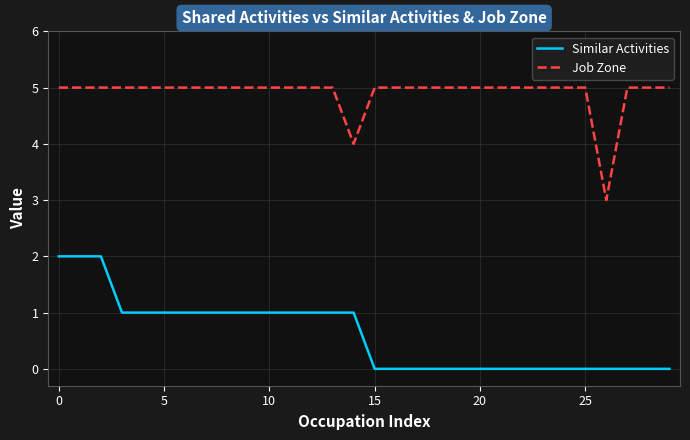

What is the maximum value for Job Zone?

5